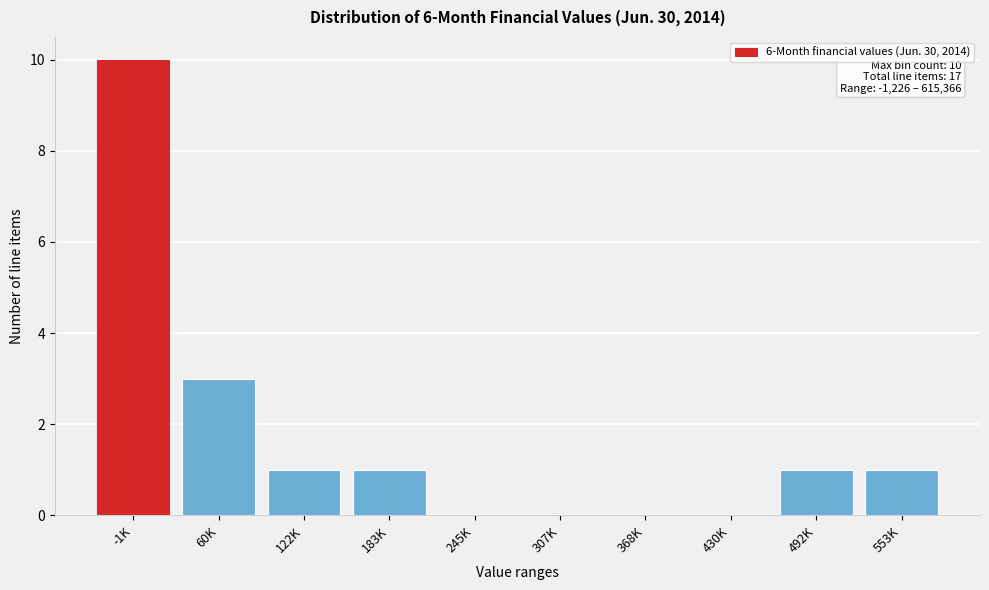

Reading left to right, transcribe all the data shown in this chart.

-1K=10	60K=3	122K=1	183K=1	245K=0	307K=0	368K=0	430K=0	492K=1	553K=1